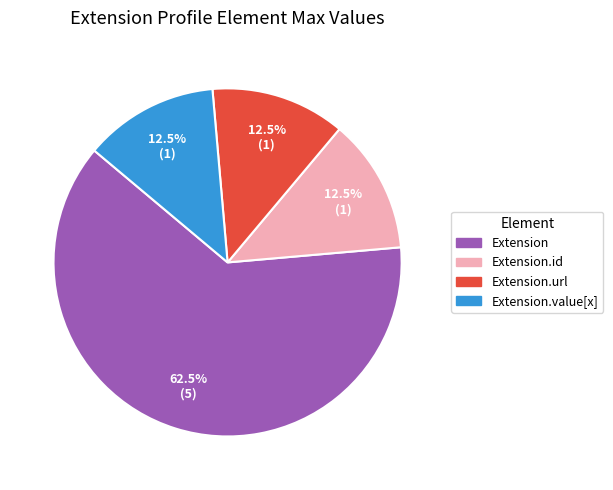

Is there a majority slice in this chart?

Yes